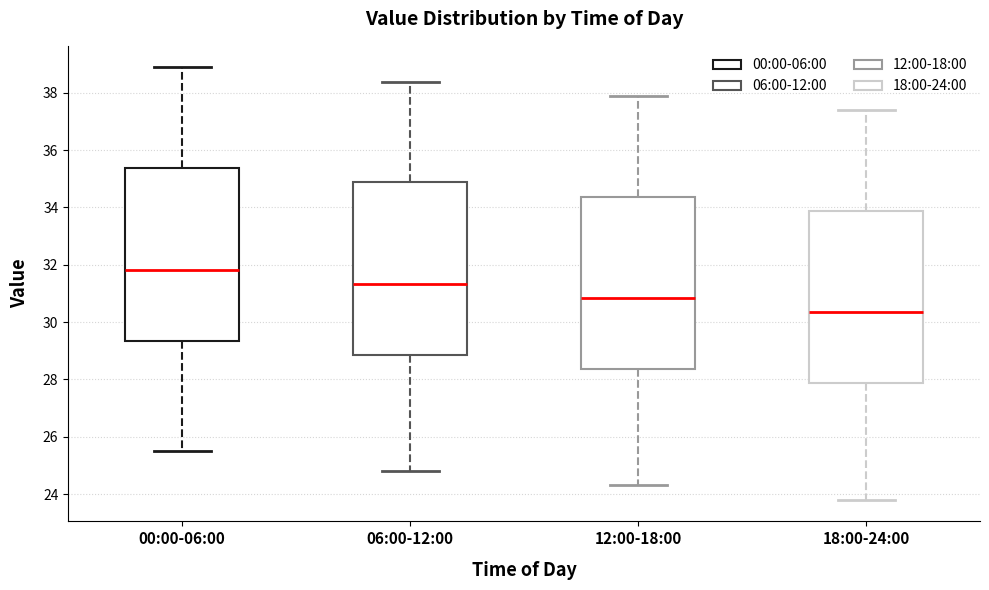

Which box's median line is the highest?

00:00-06:00